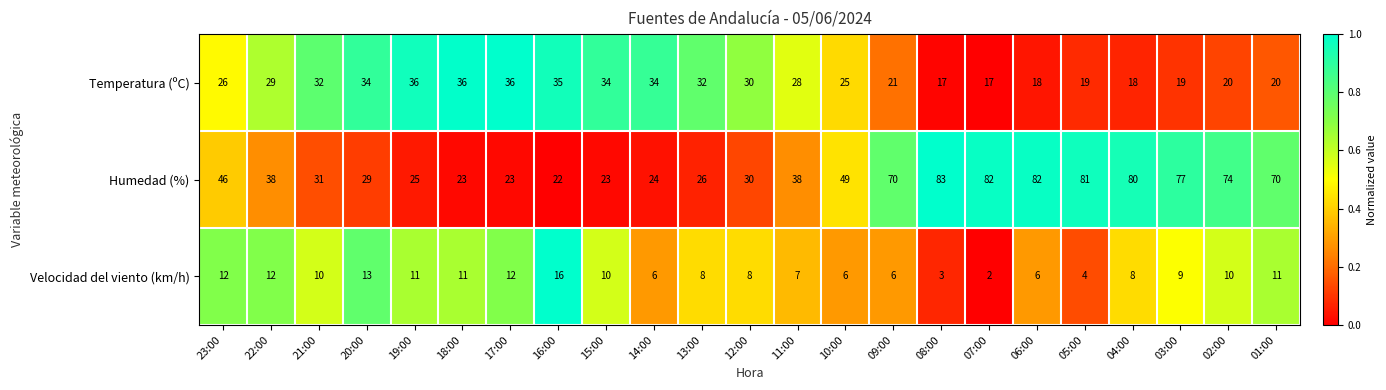

Between 20:00 and 06:00, which series saw the biggest shift?

Humedad (%)